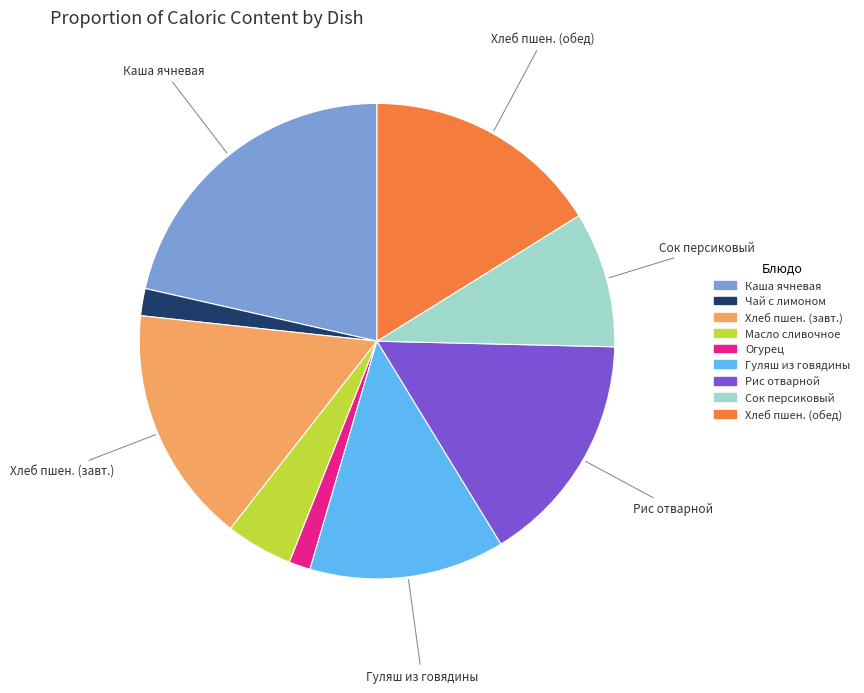

Does any single category account for the majority?

No